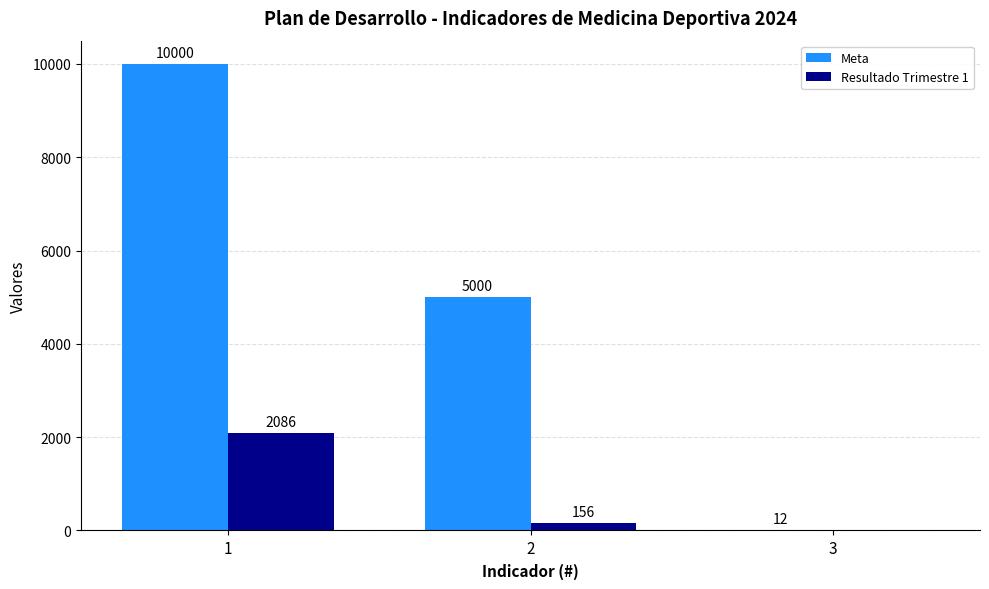

Count the Meta values in the range 12 to 10000.

3